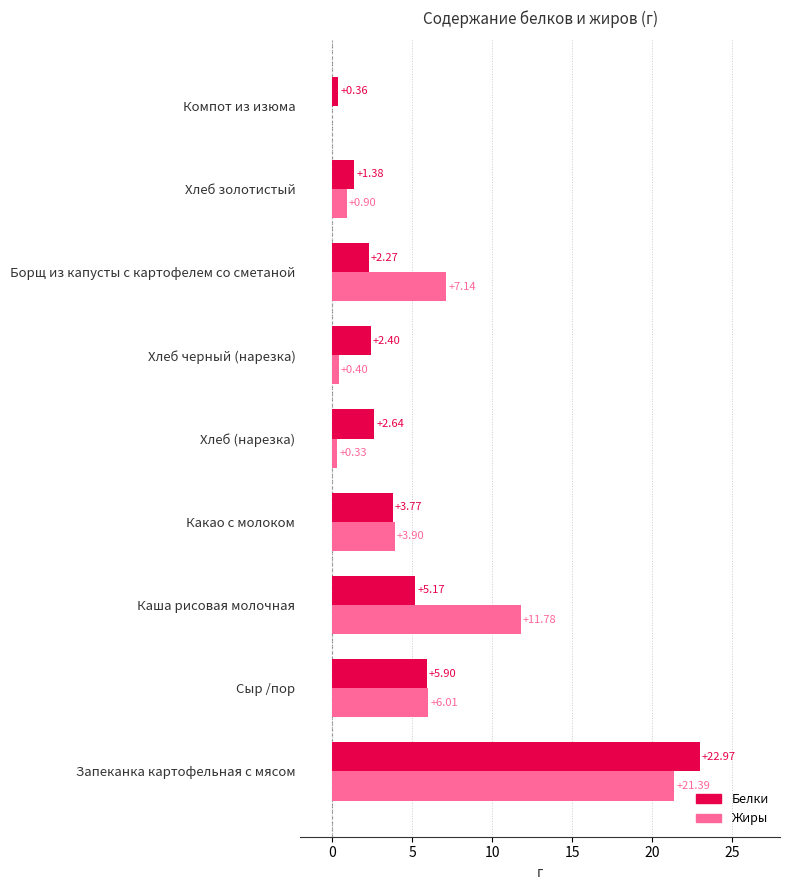

Is the value of Жиры at Компот из изюма greater than the value of Белки at Хлеб черный (нарезка)?

No